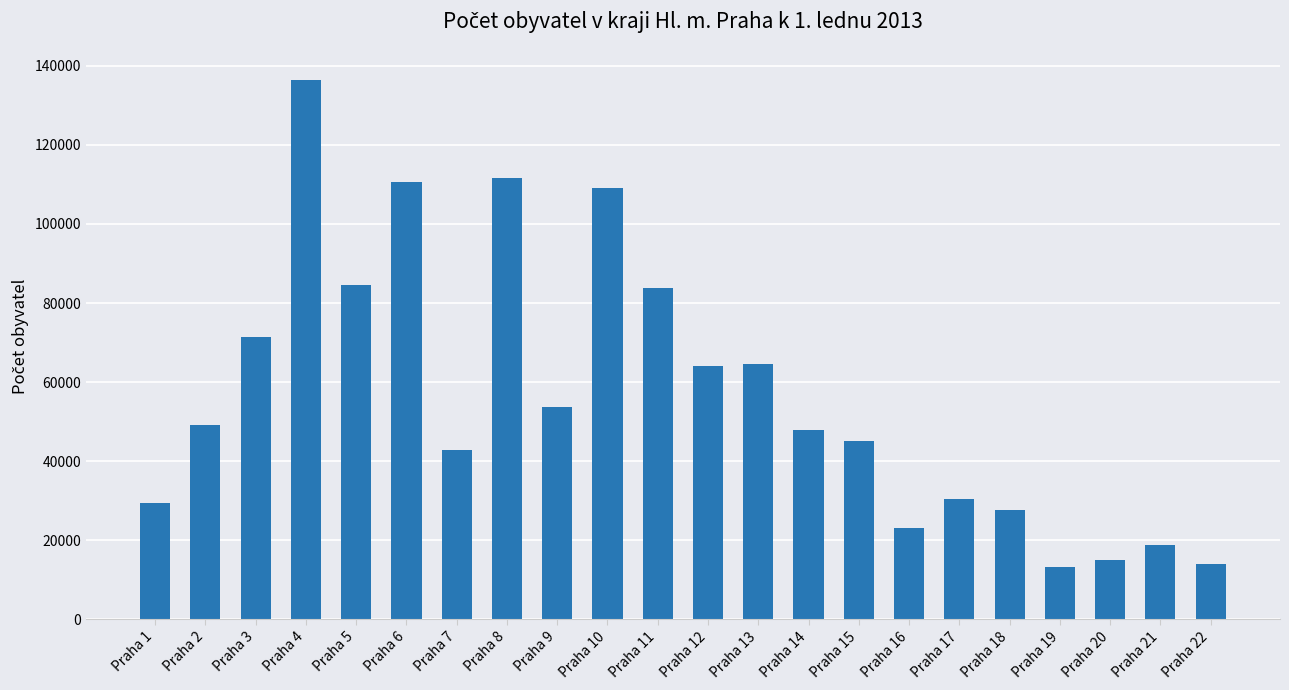

The chart shows a value of 59002 at Praha 15. True or false?

False